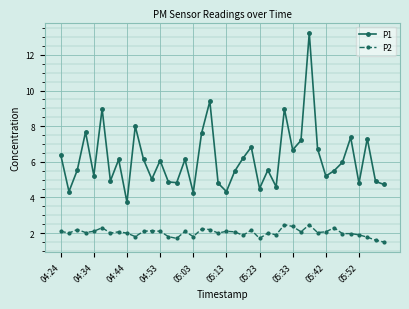

List the series in order of their overall mean, lowest first.

P2, P1